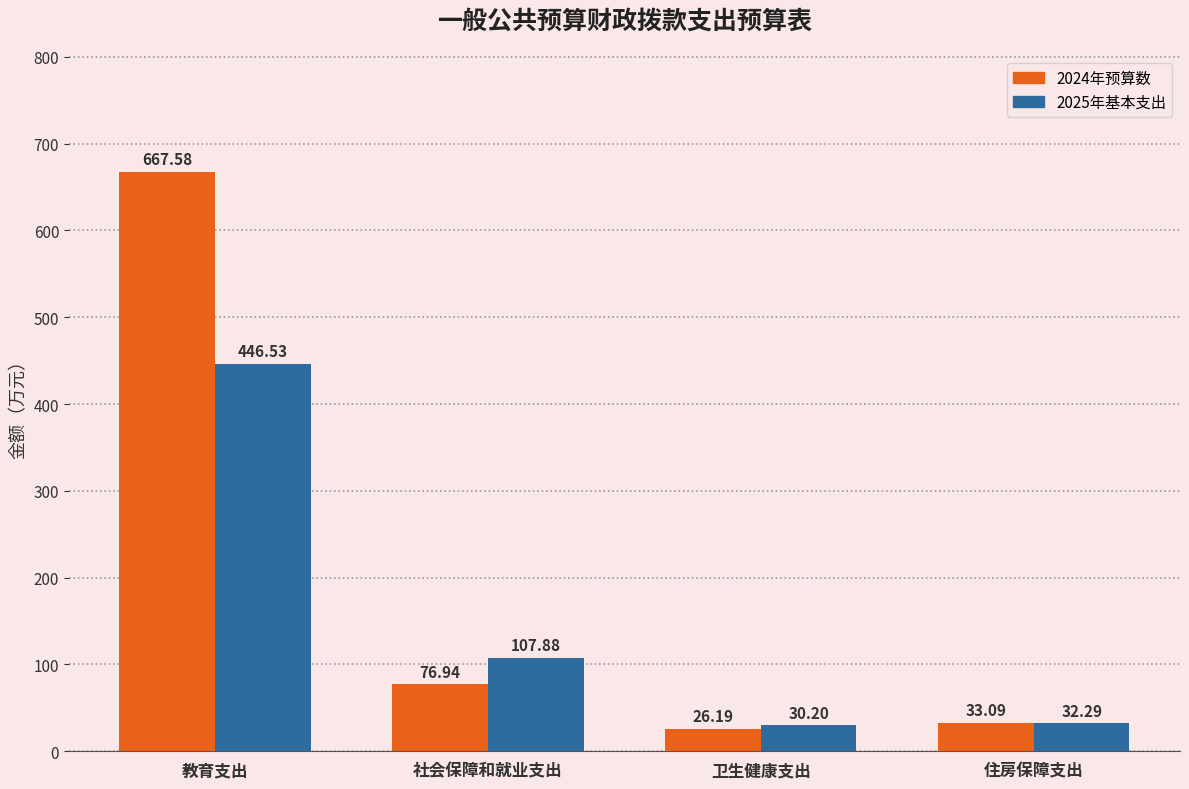

Are the bars horizontal?

No